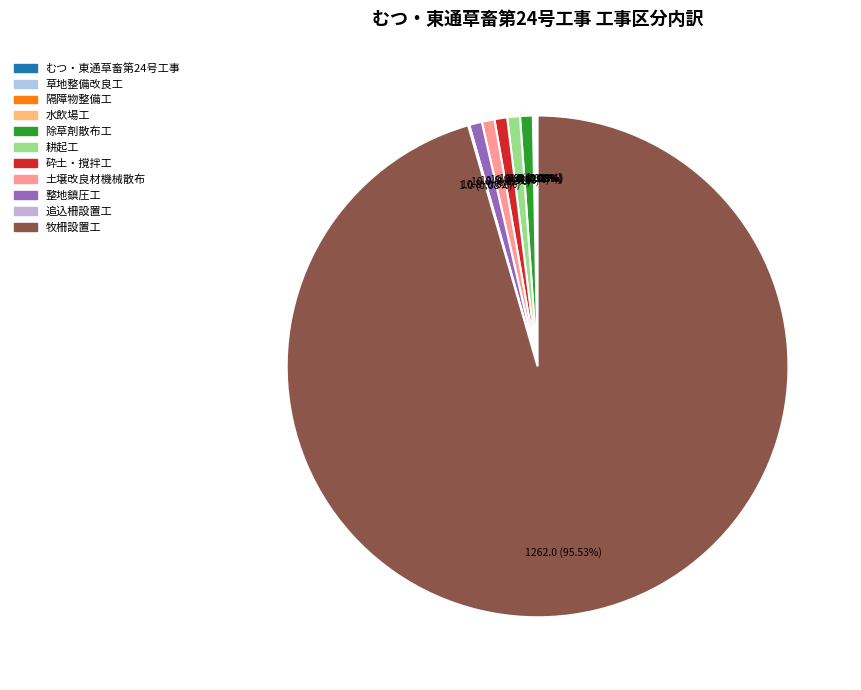

True or false: 水飲場工 accounts for 1% of the total.

False